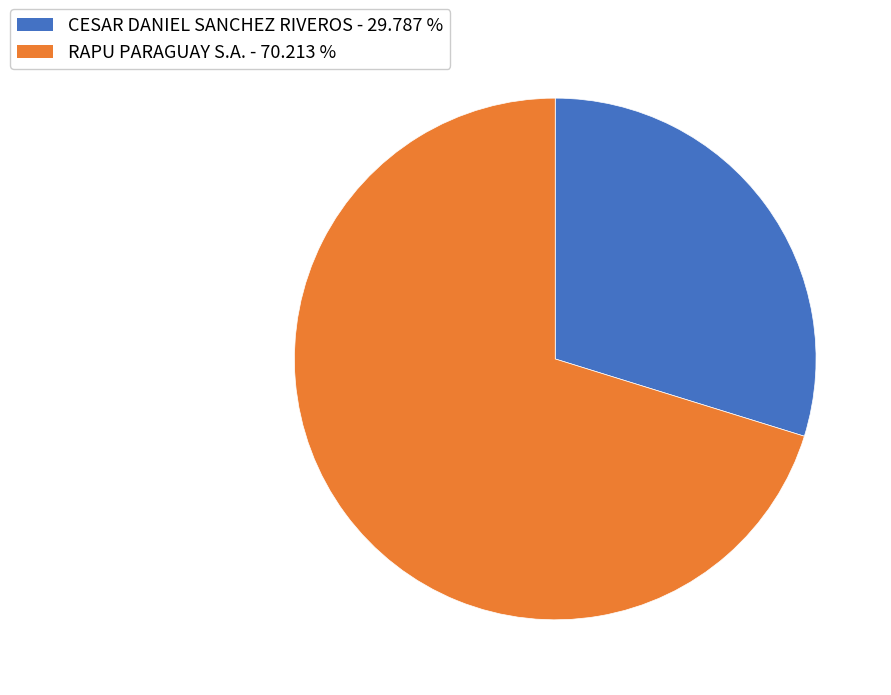

Which category has the smallest portion of the pie?

CESAR DANIEL SANCHEZ RIVEROS